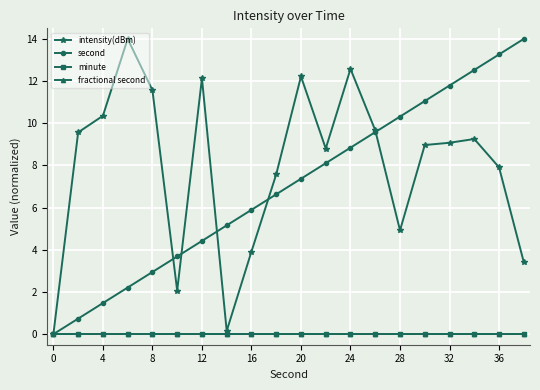

Reading left to right, extract all data points from this chart.

intensity(dBm): 0.0	9.6	10.4	14.0	11.6	2.1	12.1	0.2	3.9	7.6	12.2	8.8	12.6	9.7	4.9	9.0	9.1	9.3	7.9	3.4
second: 0.0	0.7	1.5	2.2	2.9	3.7	4.4	5.2	5.9	6.6	7.4	8.1	8.8	9.6	10.3	11.1	11.8	12.5	13.3	14.0
minute: 0.0	0.0	0.0	0.0	0.0	0.0	0.0	0.0	0.0	0.0	0.0	0.0	0.0	0.0	0.0	0.0	0.0	0.0	0.0	0.0
fractional second: 0.0	0.0	0.0	0.0	0.0	0.0	0.0	0.0	0.0	0.0	0.0	0.0	0.0	0.0	0.0	0.0	0.0	0.0	0.0	0.0